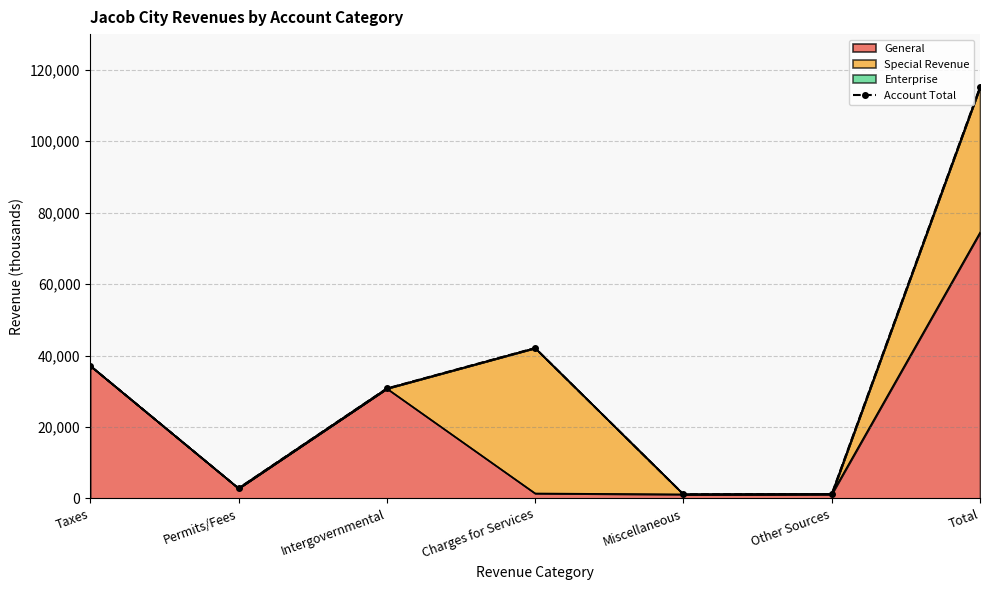

True or false: the data shows 1208 at Other Sources.

True